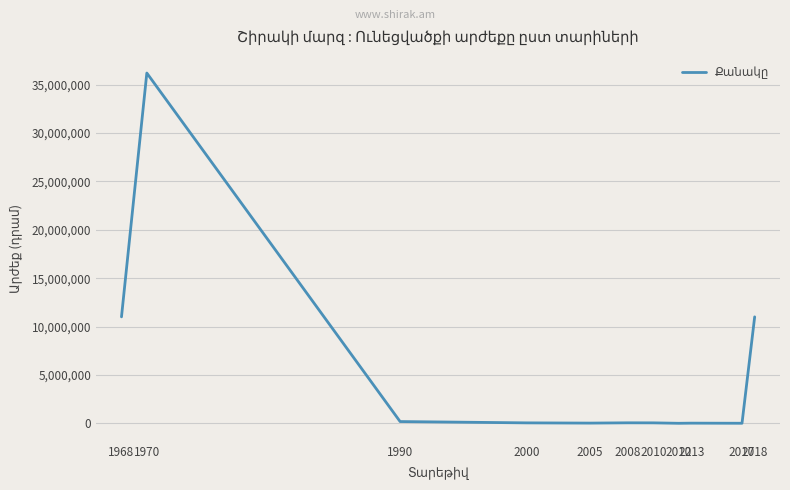

Which label corresponds to the smallest value in the chart?

2012